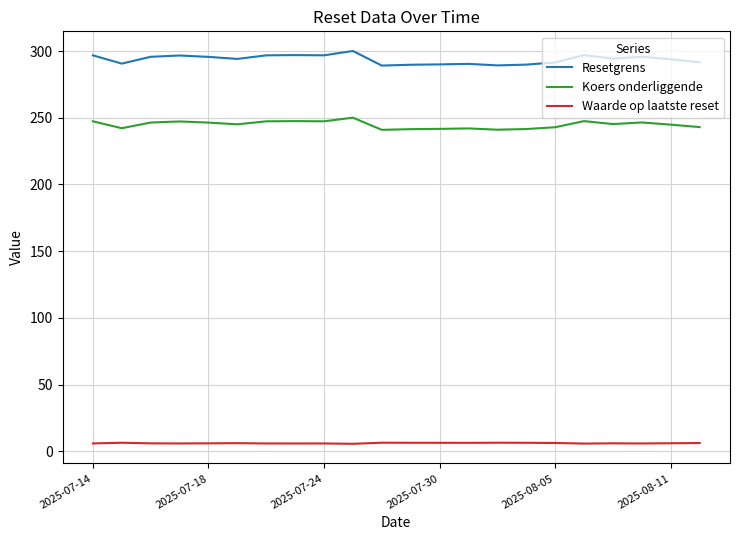

True or false: Resetgrens and Koers onderliggende cross at least once.

False